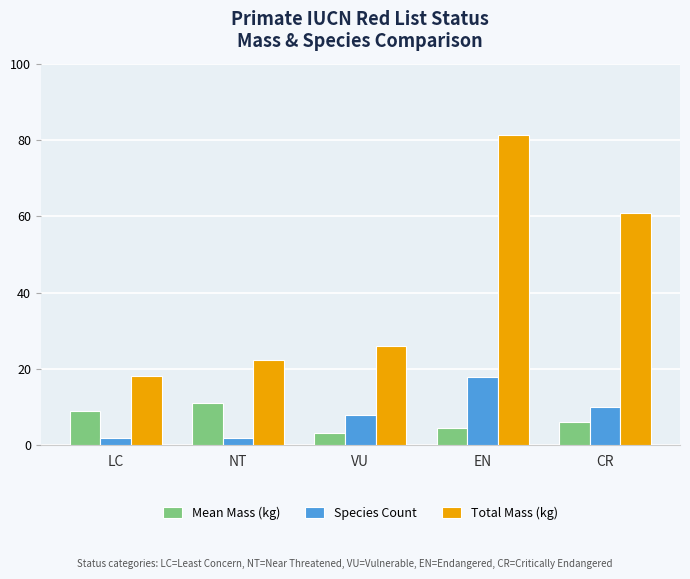

What position from the right is LC?

5